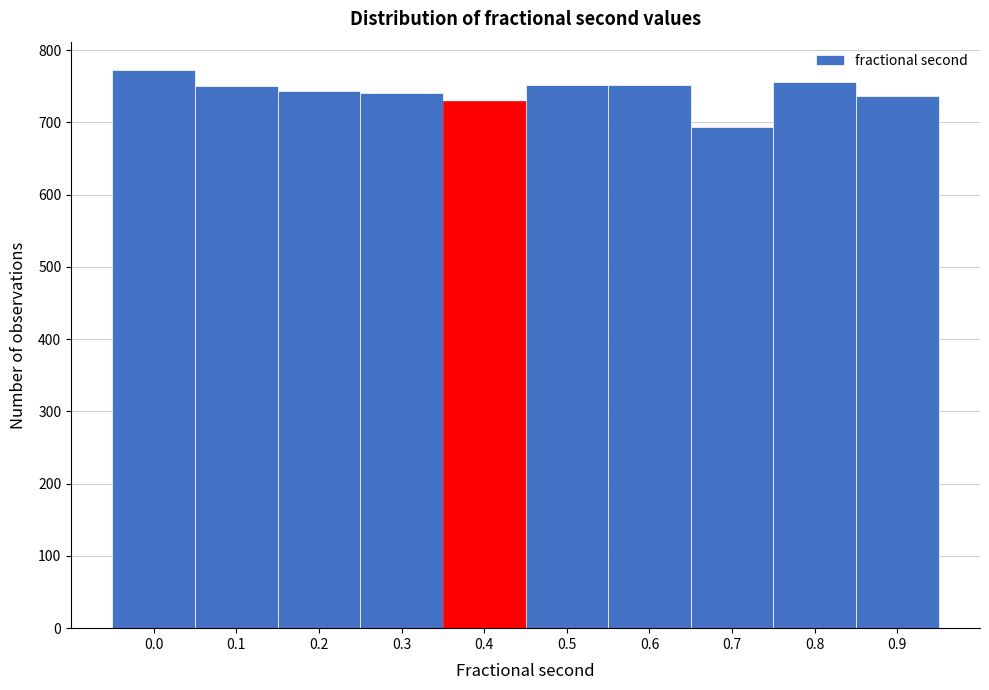

What is the difference between the maximum and minimum values?

80